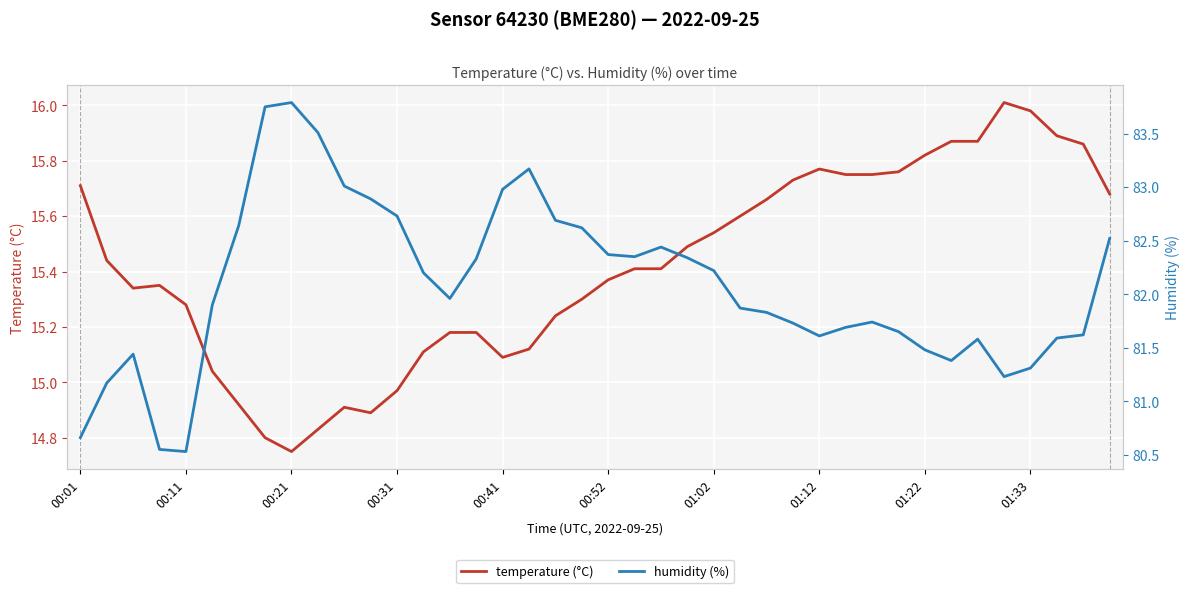

What are all the series names shown in the legend?

temperature (°C), humidity (%)